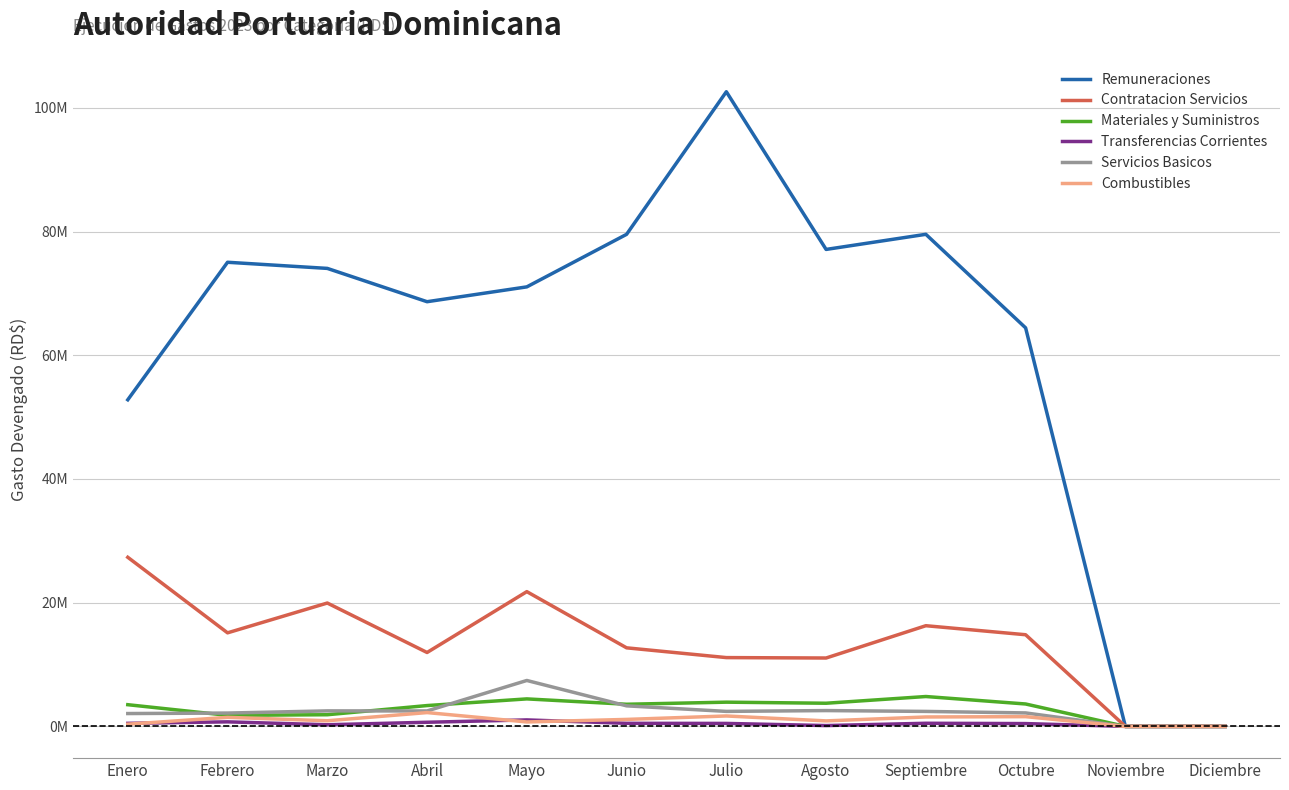

Reading right to left, what are all the values shown in this chart?

Remuneraciones: Diciembre=0.0	Noviembre=0.0	Octubre=64426434.3	Septiembre=79549487.3	Agosto=77106934.0	Julio=102597800.5	Junio=79545655.2	Mayo=71053255.9	Abril=68654157.2	Marzo=74039076.0	Febrero=75030854.5	Enero=52801084.5
Contratacion Servicios: Diciembre=0.0	Noviembre=0.0	Octubre=14819360.6	Septiembre=16277784.1	Agosto=11056162.0	Julio=11123499.2	Junio=12702265.3	Mayo=21785668.9	Abril=11948138.2	Marzo=19944289.6	Febrero=15125991.8	Enero=27338207.3
Materiales y Suministros: Diciembre=0.0	Noviembre=0.0	Octubre=3624488.3	Septiembre=4830950.3	Agosto=3744943.4	Julio=3918255.2	Junio=3580518.3	Mayo=4446915.3	Abril=3369432.2	Marzo=1886916.9	Febrero=1790406.7	Enero=3509850.2
Transferencias Corrientes: Diciembre=0.0	Noviembre=0.0	Octubre=457065.1	Septiembre=506189.6	Agosto=135000.0	Julio=482256.1	Junio=500000.0	Mayo=1049738.1	Abril=669567.7	Marzo=267434.8	Febrero=736514.5	Enero=496352.8
Servicios Basicos: Diciembre=0.0	Noviembre=0.0	Octubre=2180919.0	Septiembre=2422801.2	Agosto=2560107.3	Julio=2427498.3	Junio=3323617.5	Mayo=7425415.7	Abril=2496950.9	Marzo=2508171.3	Febrero=2157722.6	Enero=2079300.2
Combustibles: Diciembre=0.0	Noviembre=0.0	Octubre=1576830.4	Septiembre=1524881.9	Agosto=890932.5	Julio=1686382.2	Junio=1130470.1	Mayo=719677.0	Abril=2235701.0	Marzo=913000.0	Febrero=1465494.7	Enero=358204.2